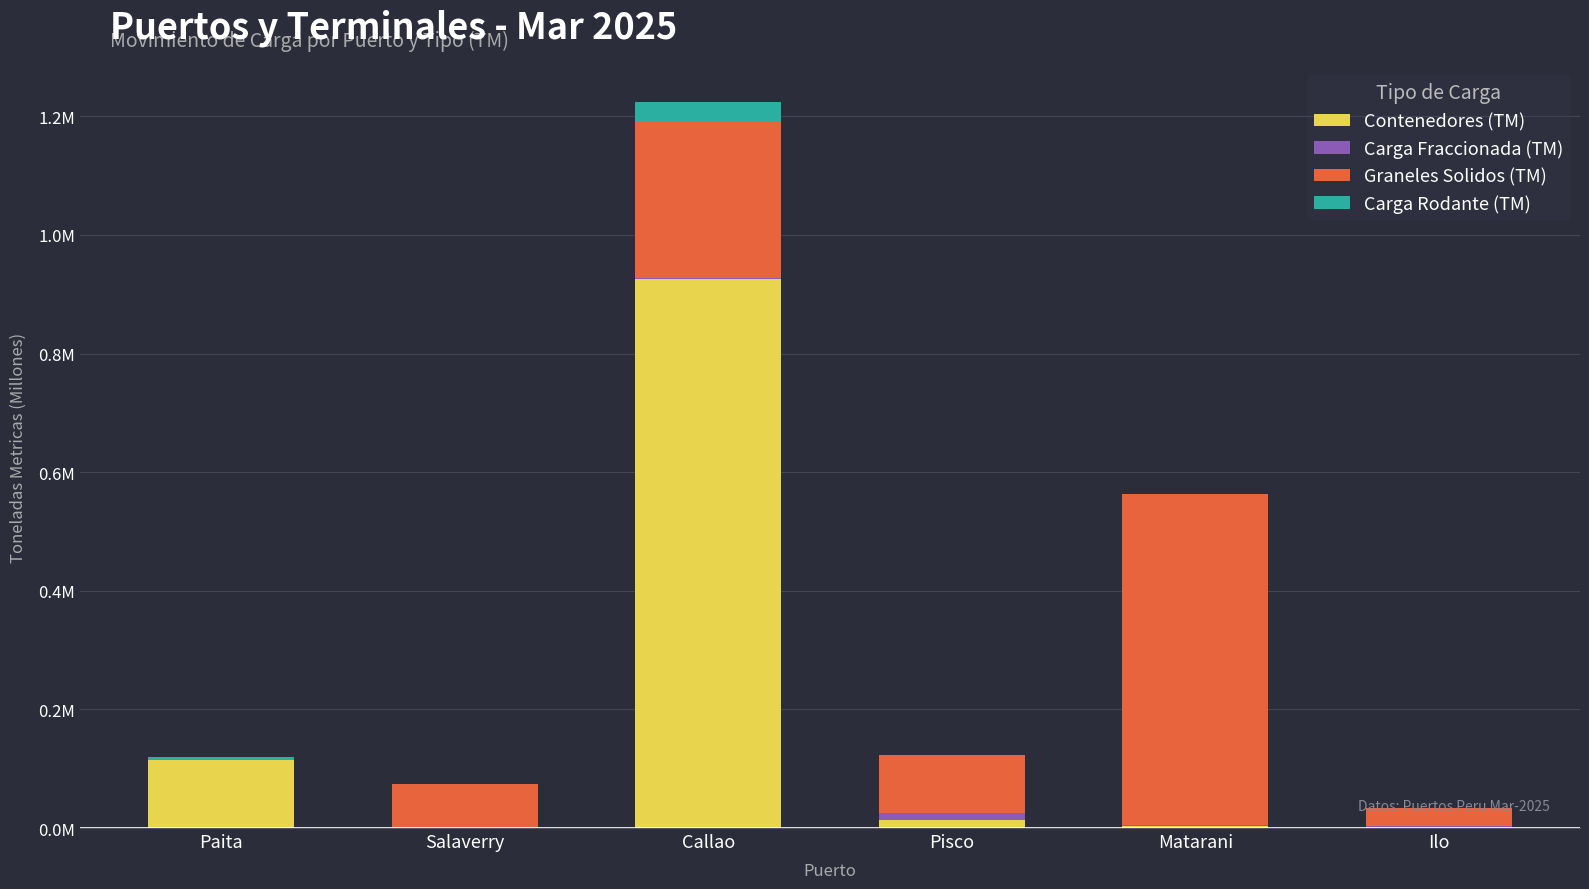

What is the label of the 3rd bar from the right?

Pisco